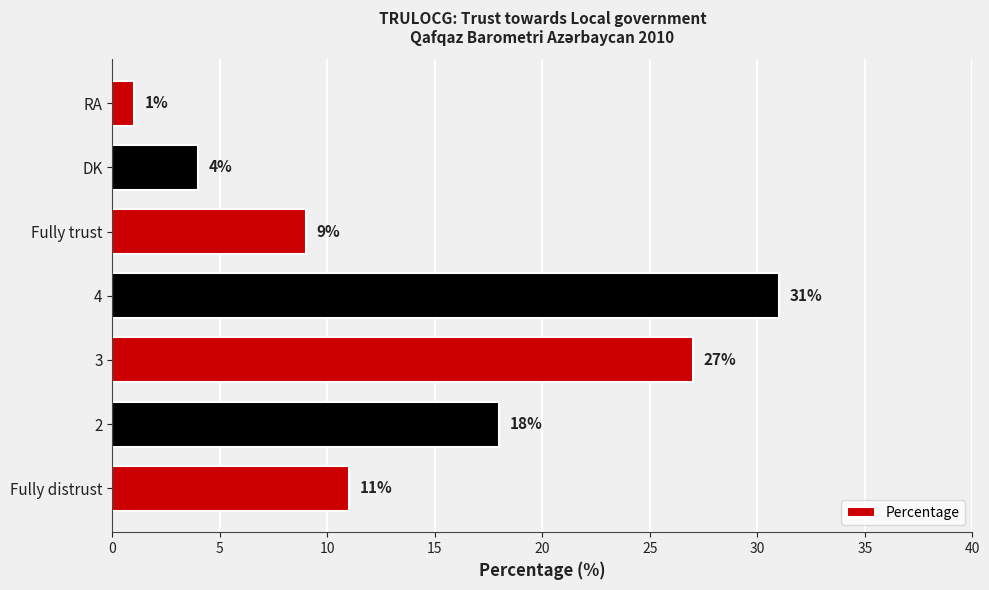

Reading bottom to top, transcribe all the data shown in this chart.

11	18	27	31	9	4	1